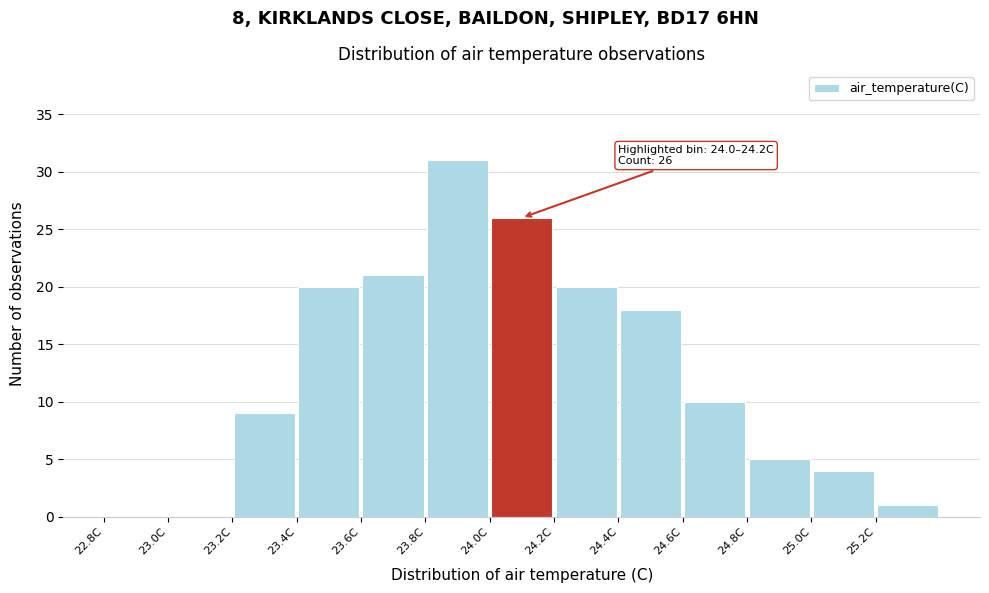

Which range on the x-axis has the tallest bar?

23.8 to 24.0